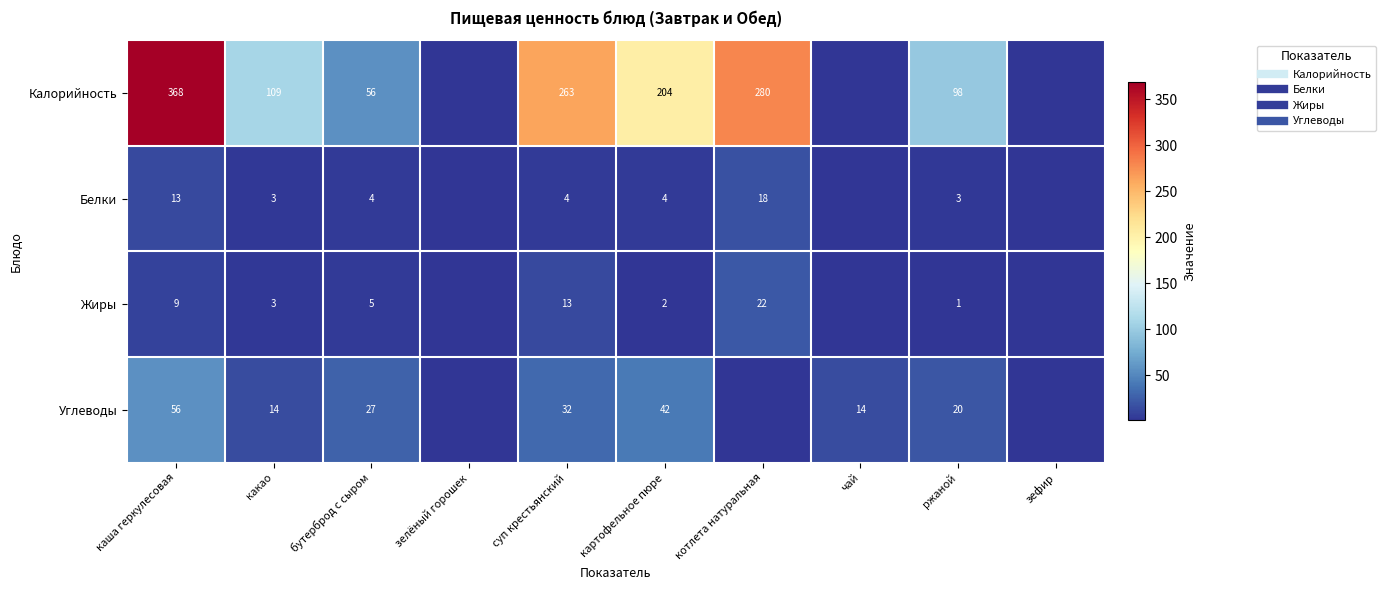

List the series in order of their peak value, lowest first.

Белки, Жиры, Углеводы, Калорийность